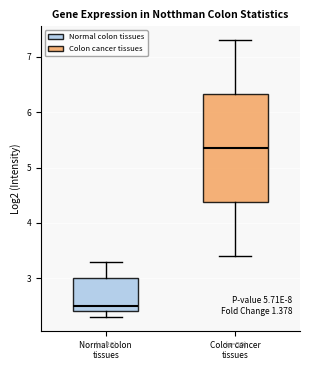

Reading left to right, read every box against the y-axis: the position of its median line, the range the box covers, and the ends of its whiskers. The values are not printed on the chart, so give them approximately, as read against the axis.

Normal colon tissues: median 2.5, box 2.4 to 3.0, whiskers 2.3 to 3.3
Colon cancer tissues: median 5.4, box 4.4 to 6.3, whiskers 3.4 to 7.3